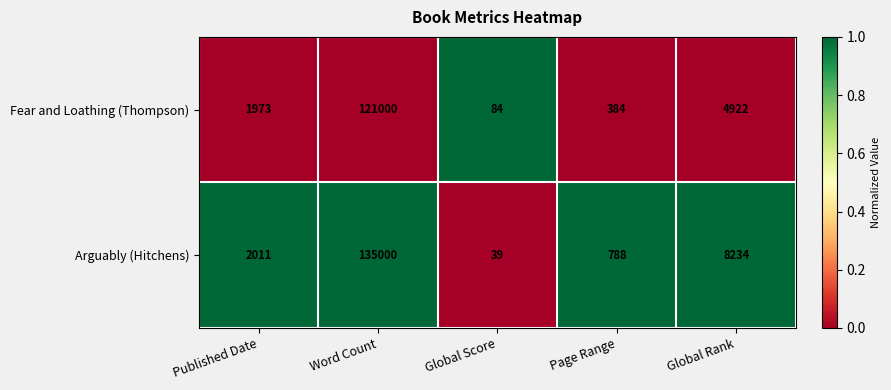

Reading left to right, extract all data points from this chart.

Fear and Loathing (Thompson): 1973	121000	84	384	4922
Arguably (Hitchens): 2011	135000	39	788	8234